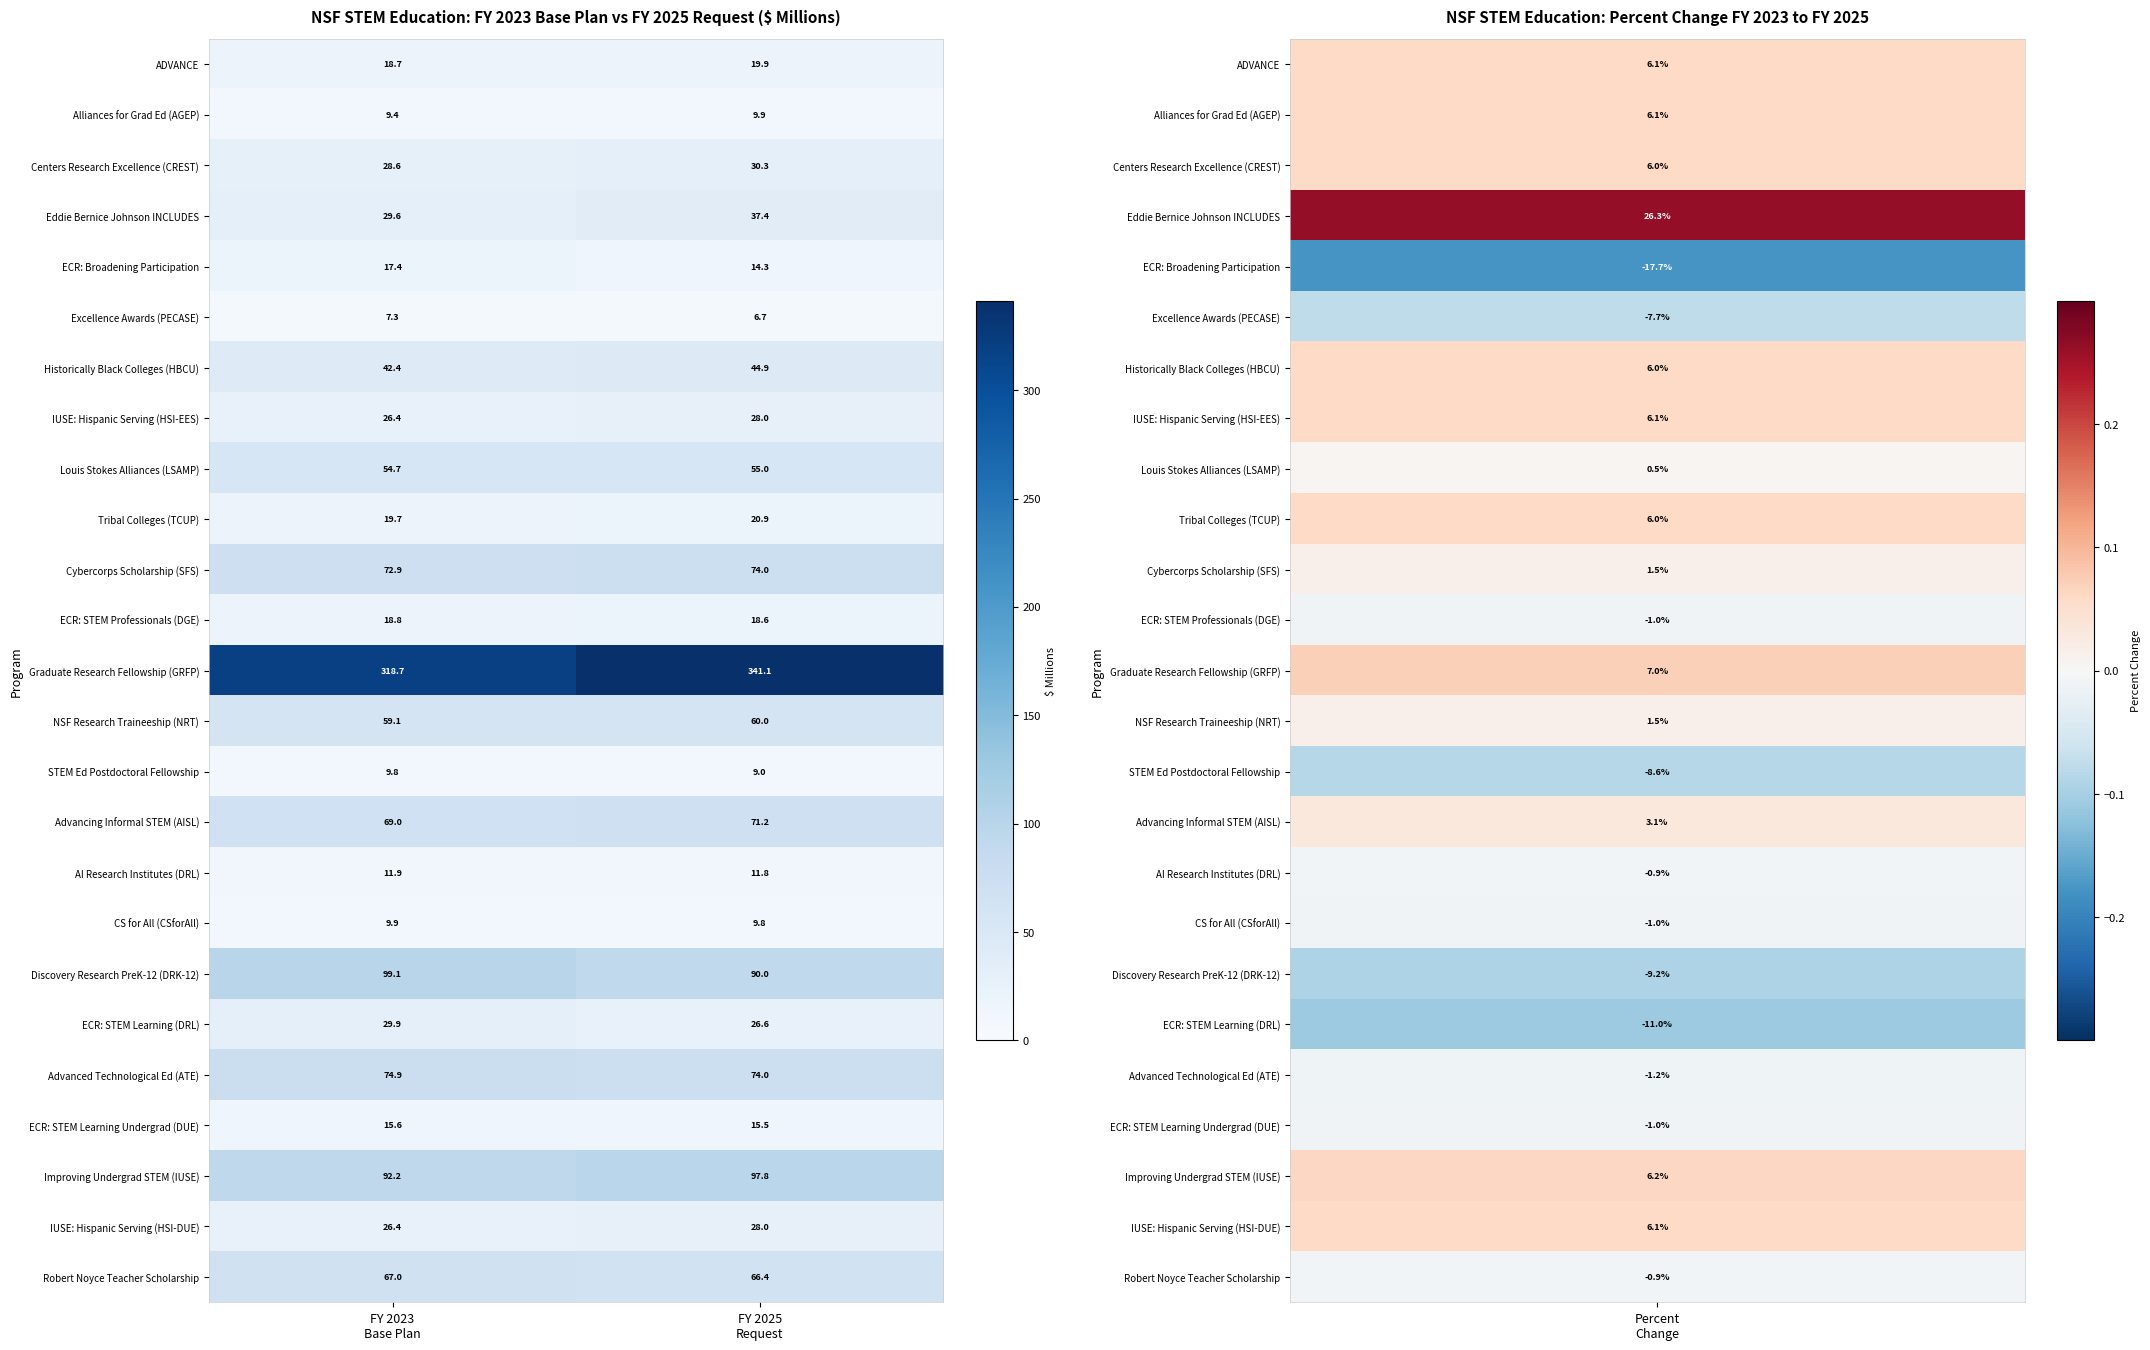

Which series has the largest total across all categories?

Graduate Research Fellowship (GRFP)